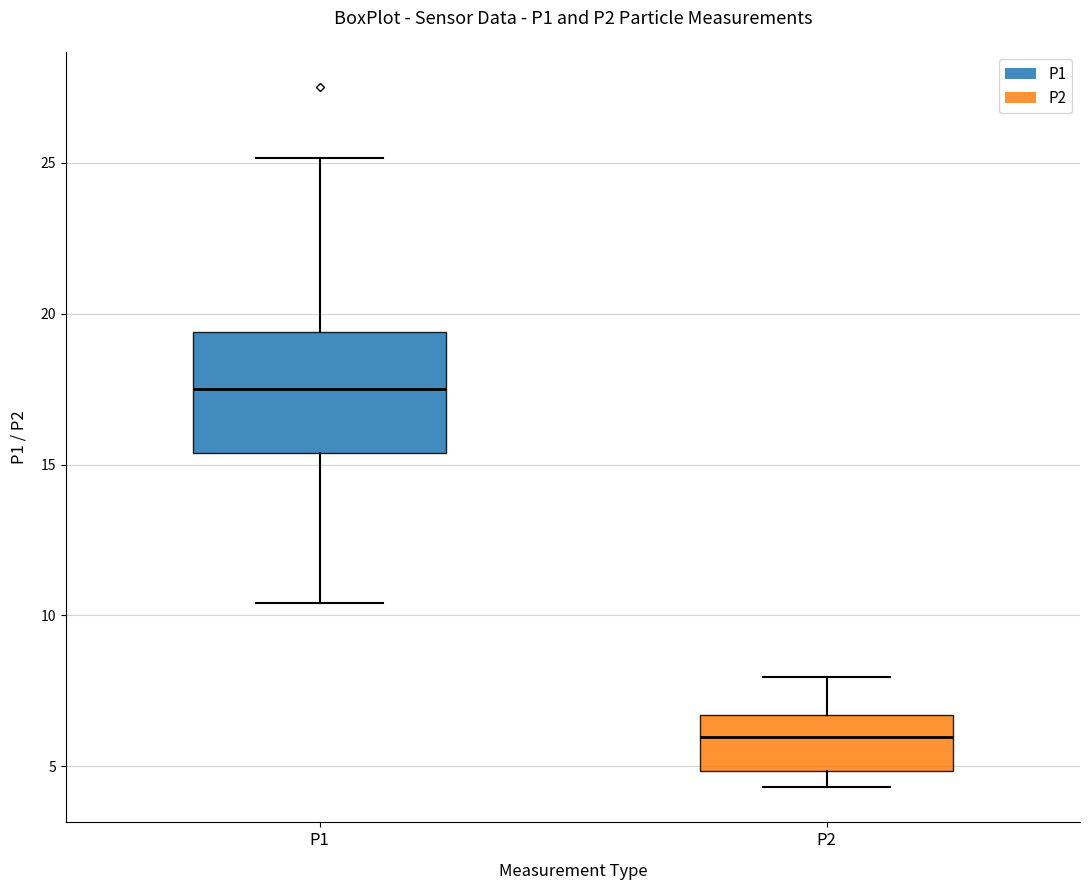

Reading left to right, transcribe this box plot: for each box, give where its median line is, the range the box spans, and where its two whiskers end, as read against the y-axis. The values are not printed on the chart, so give them approximately, as read against the axis.

P1: median 17.5, box 15.5 to 19.5, whiskers 10.5 to 25.0
P2: median 6.0, box 5.0 to 6.5, whiskers 4.5 to 8.0